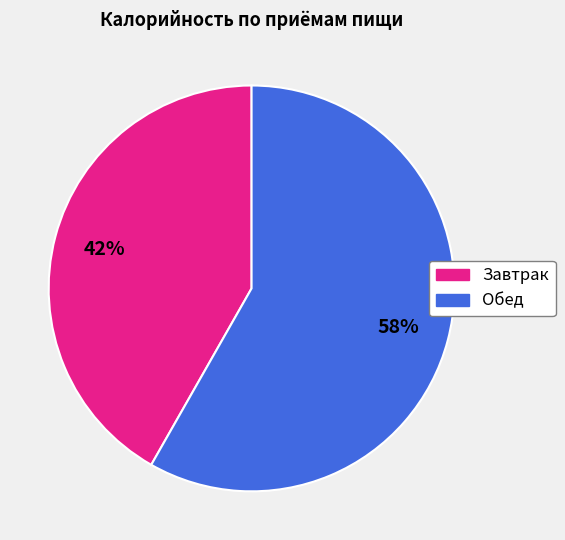

True or false: Завтрак accounts for 35% of the total.

False